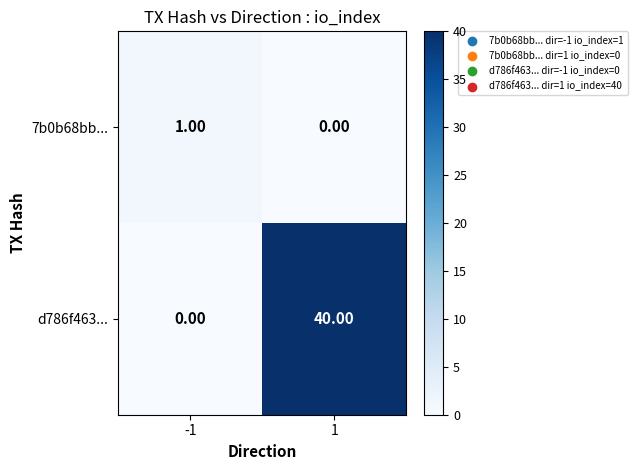

Is the value of d786f463... at 1 greater than the value of 7b0b68bb... at -1?

Yes